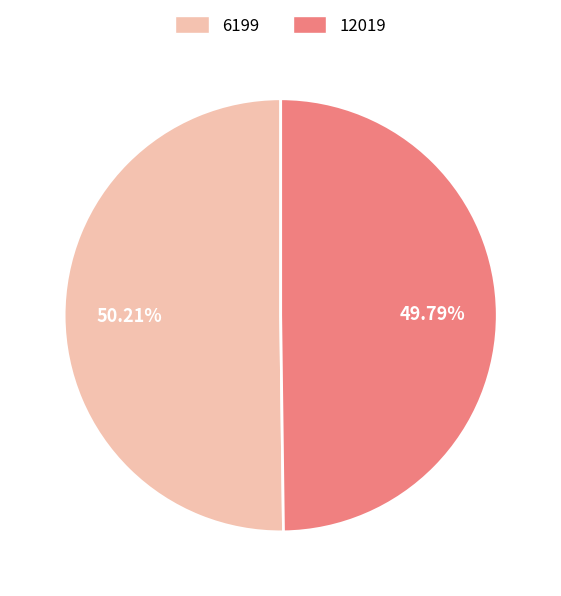

Is it true that 12019 is 50% of the pie?

True